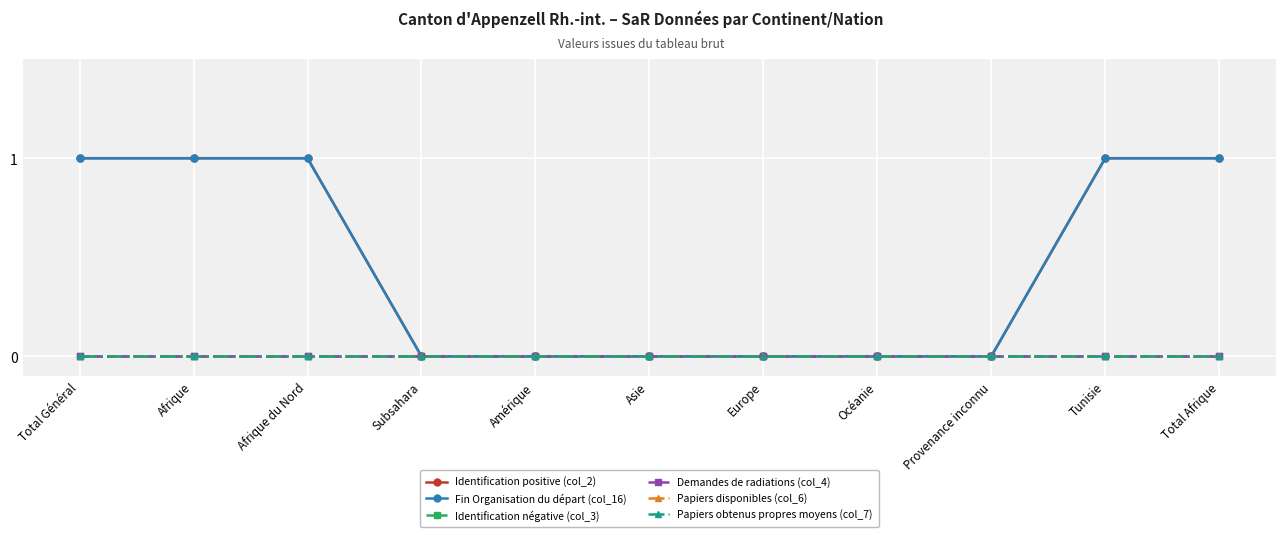

Which series changed the most between Total Général and Amérique?

Identification positive (col_2)